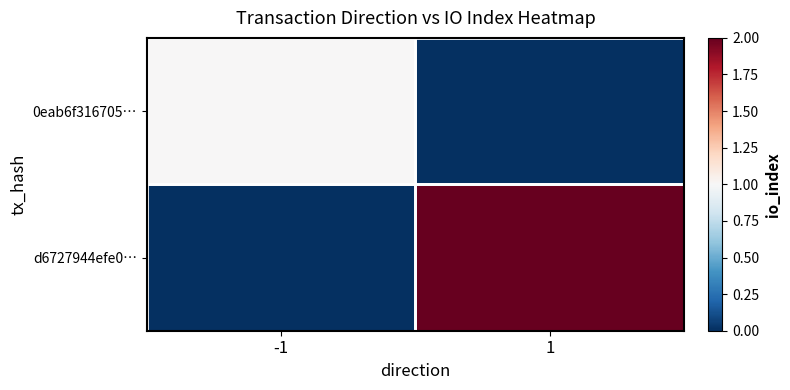

What is the total value across all series at -1?

1